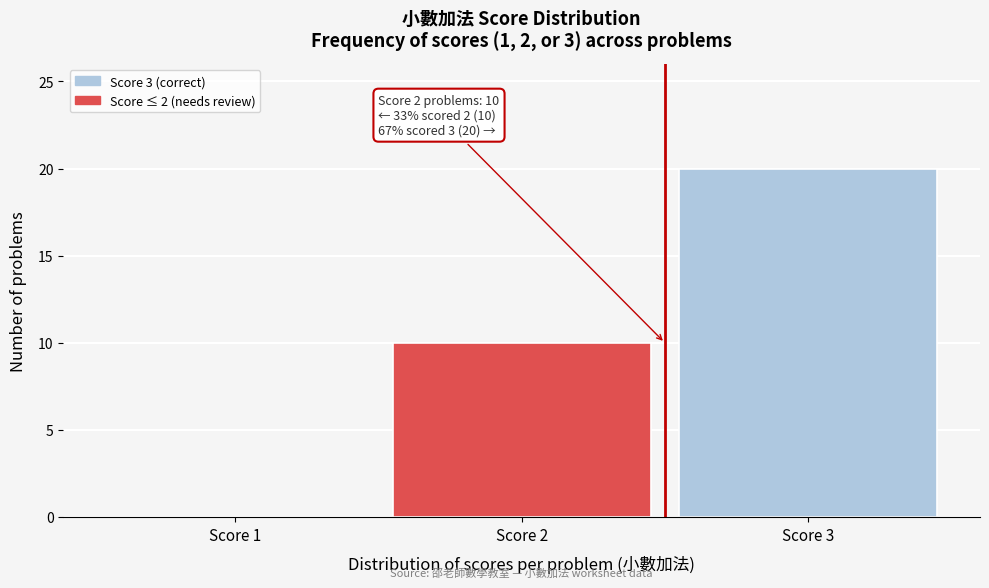

Over which range of the x-axis is the bar tallest?

2.5 to 3.5